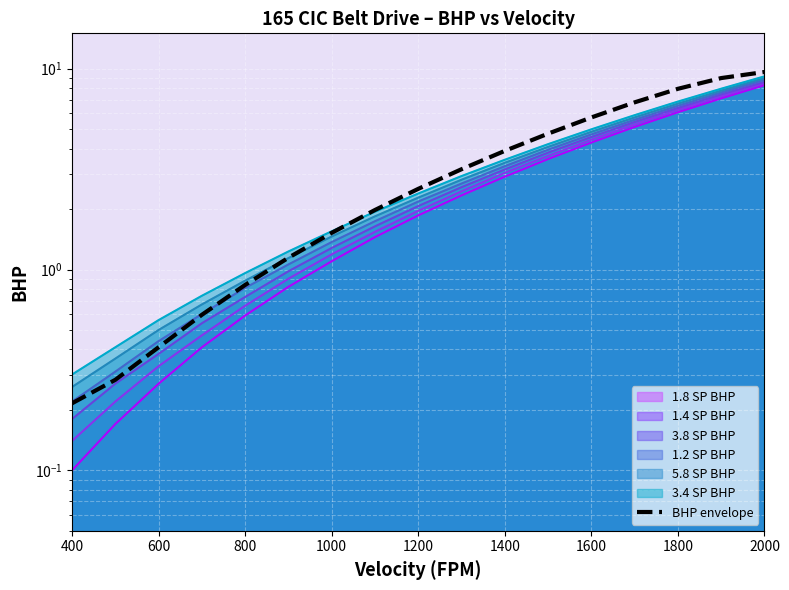

How many categories are shown in the chart?

17